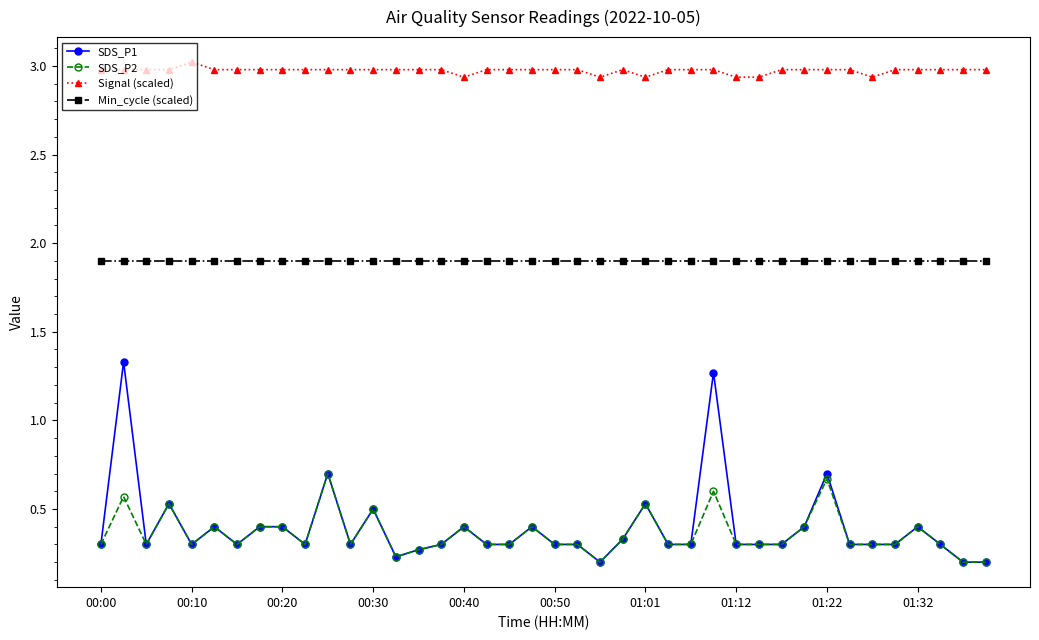

What is the value of the SDS_P1 point at the 35th from the left?

0.3